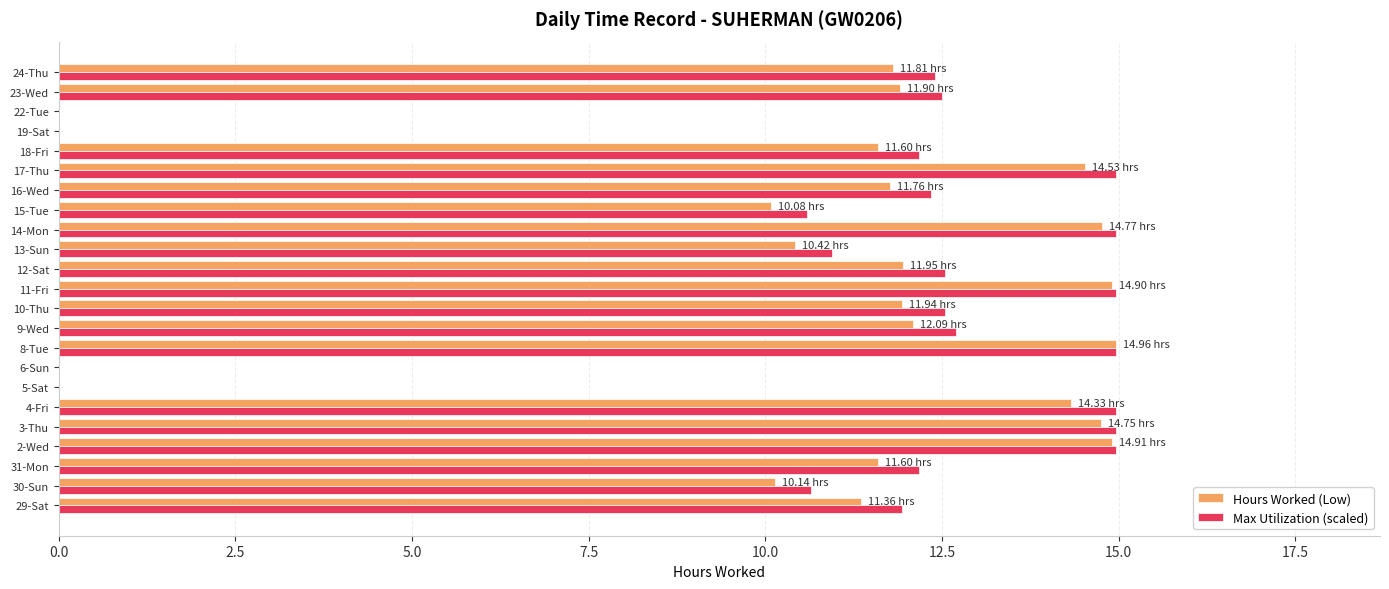

What is the sum of all Hours Worked (Low) values?

239.8